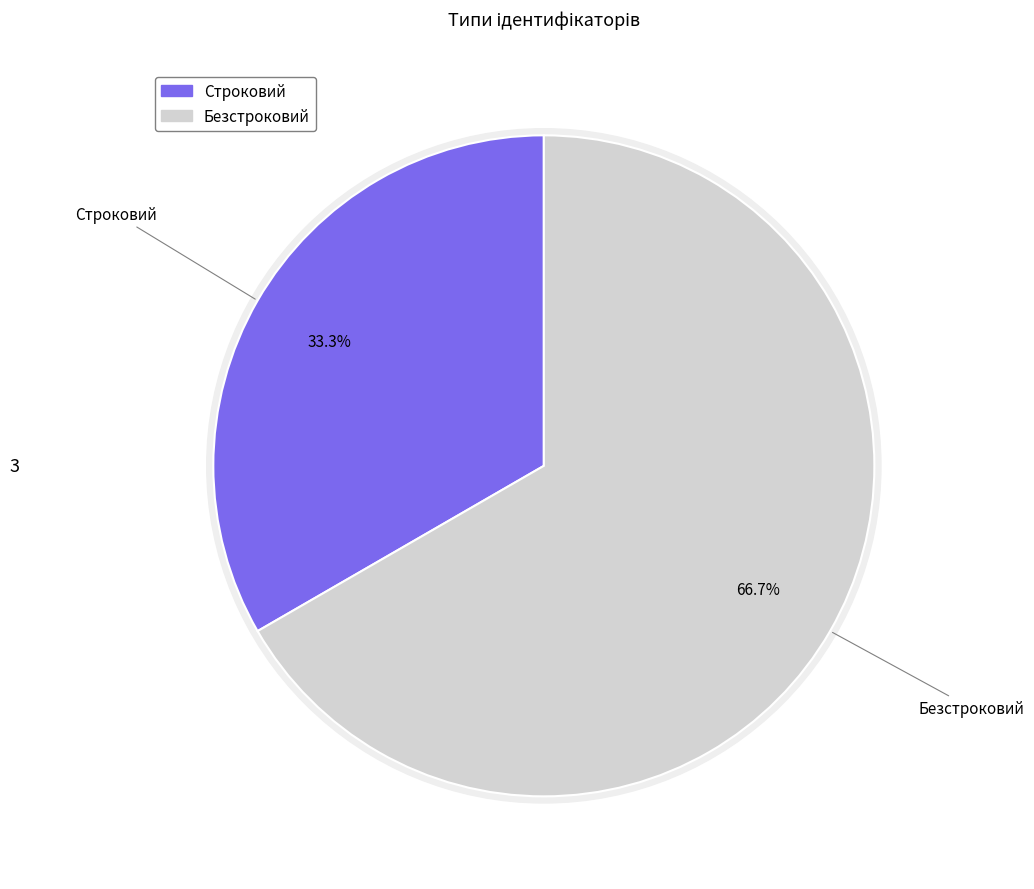

Do Строковий and Безстроковий together represent more than half of the pie?

Yes